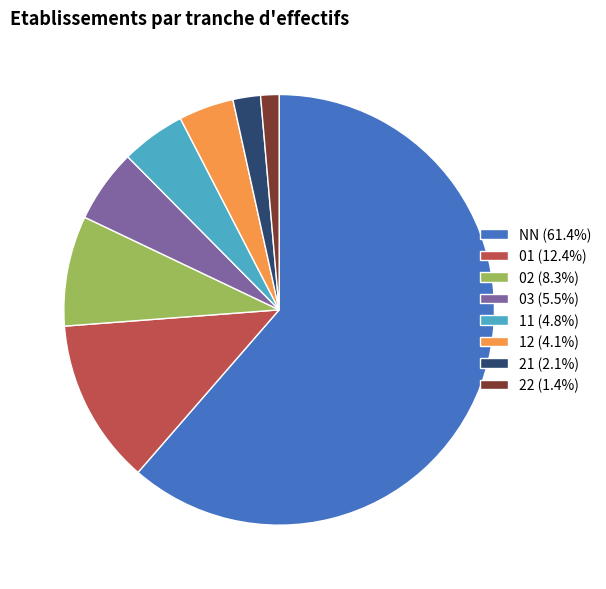

Which slice represents more than half of the pie?

NN